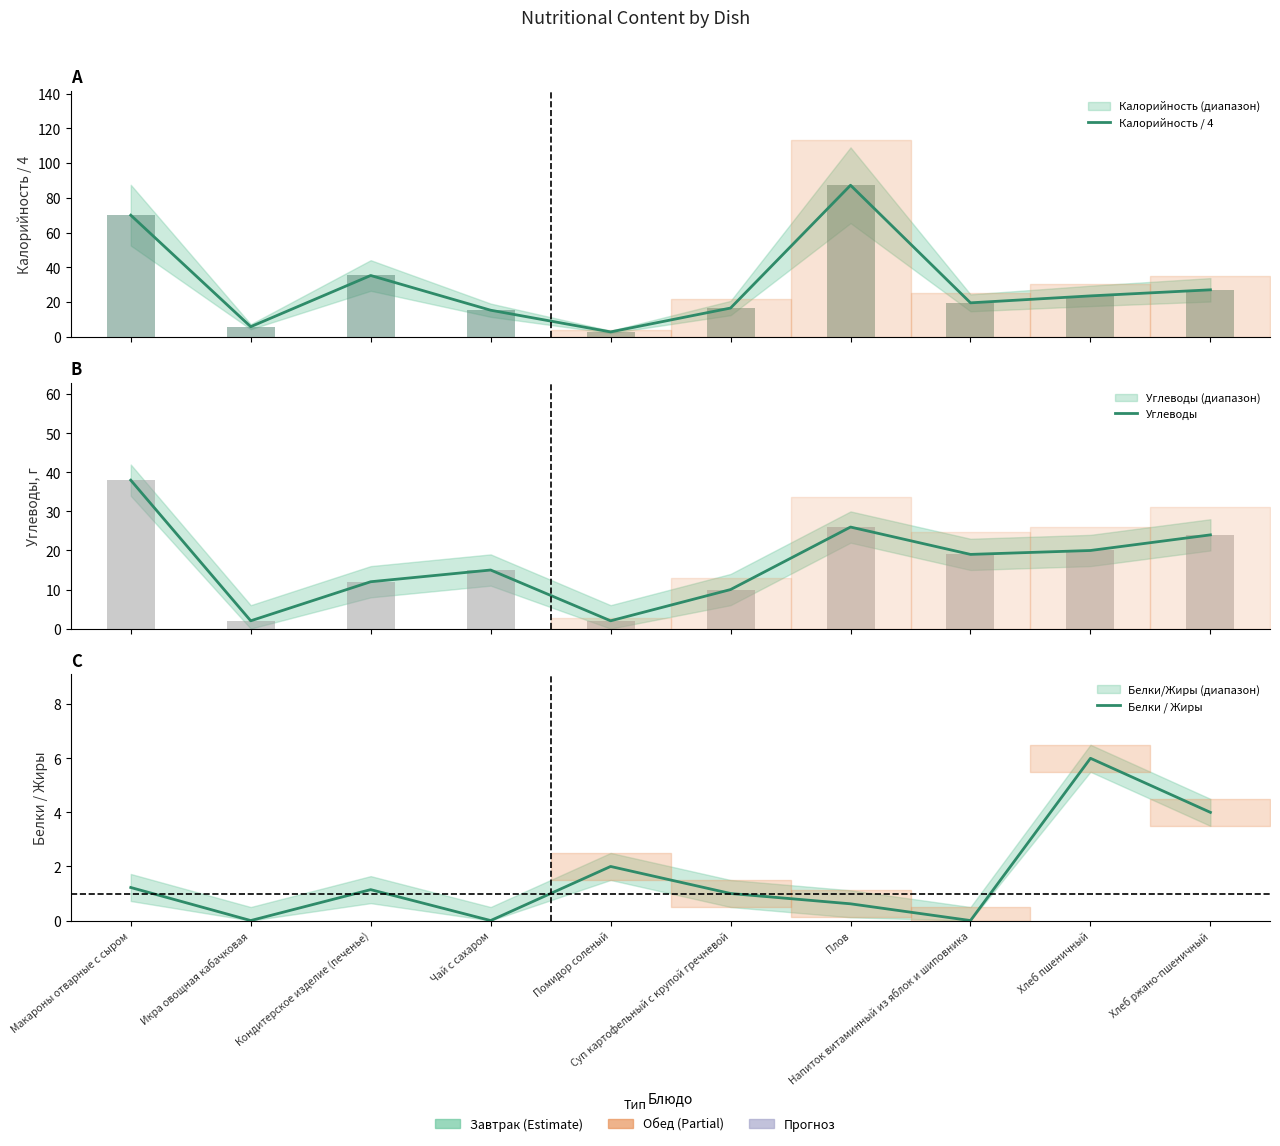

Which series has the largest total across all categories?

Калорийность / 4